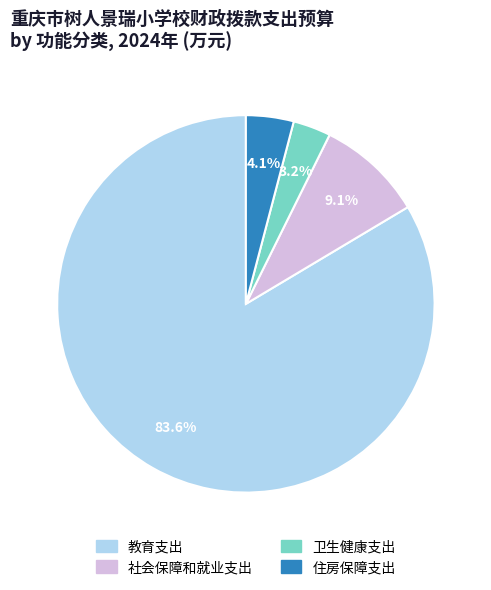

What percentage is the 住房保障支出 slice, to the nearest percent?

4%